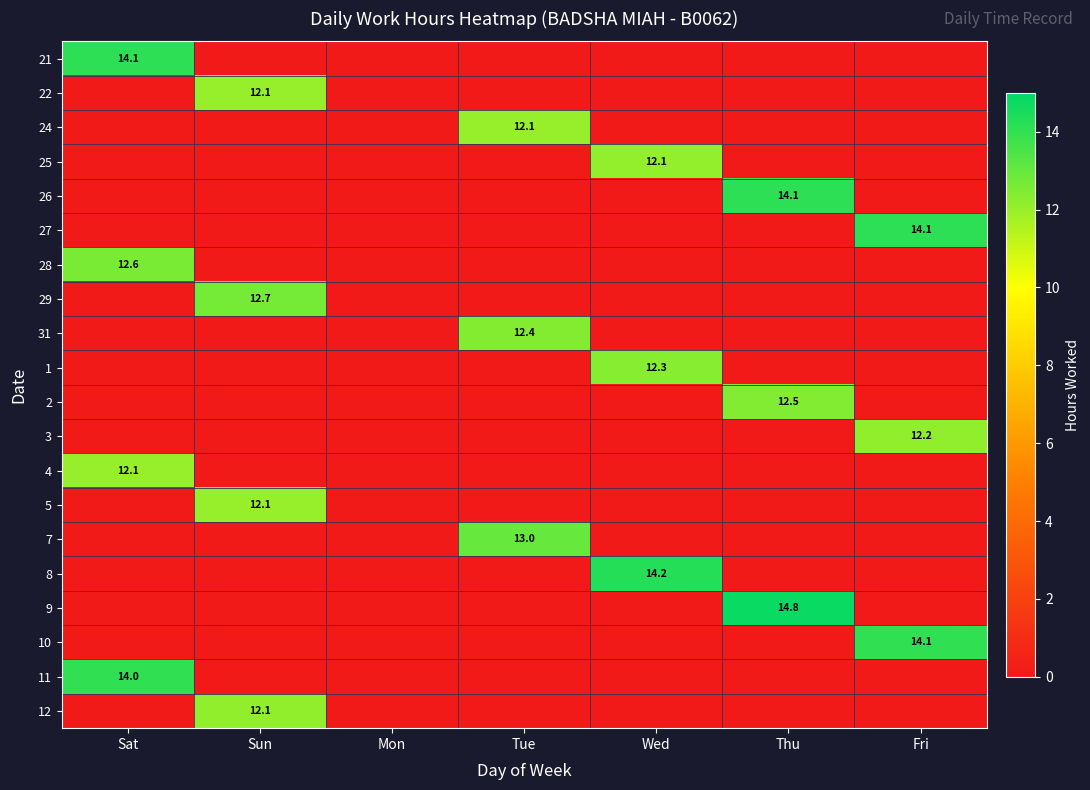

What is the difference between the maximum and second lowest values in the 24 series?

12.1